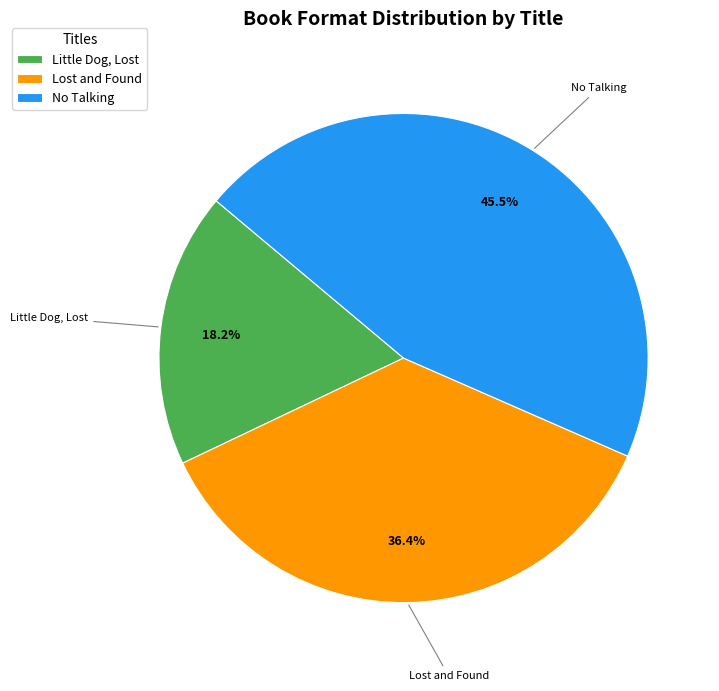

Is Little Dog, Lost the majority of the pie?

No